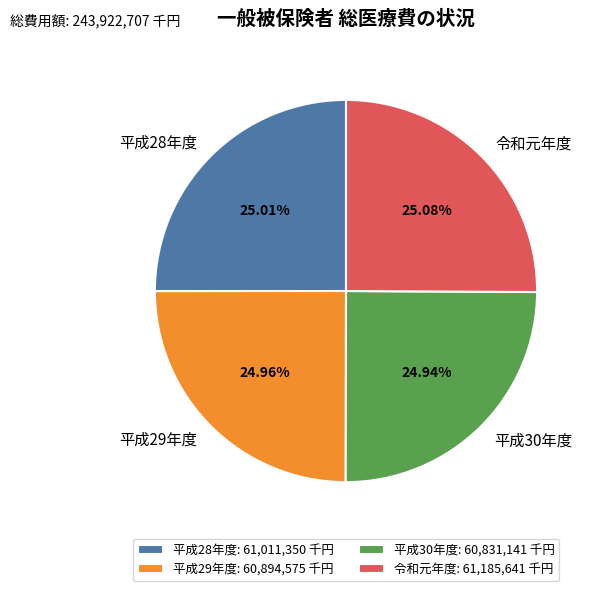

To the nearest percent, what is the combined percentage of 令和元年度 and 平成29年度?

50%